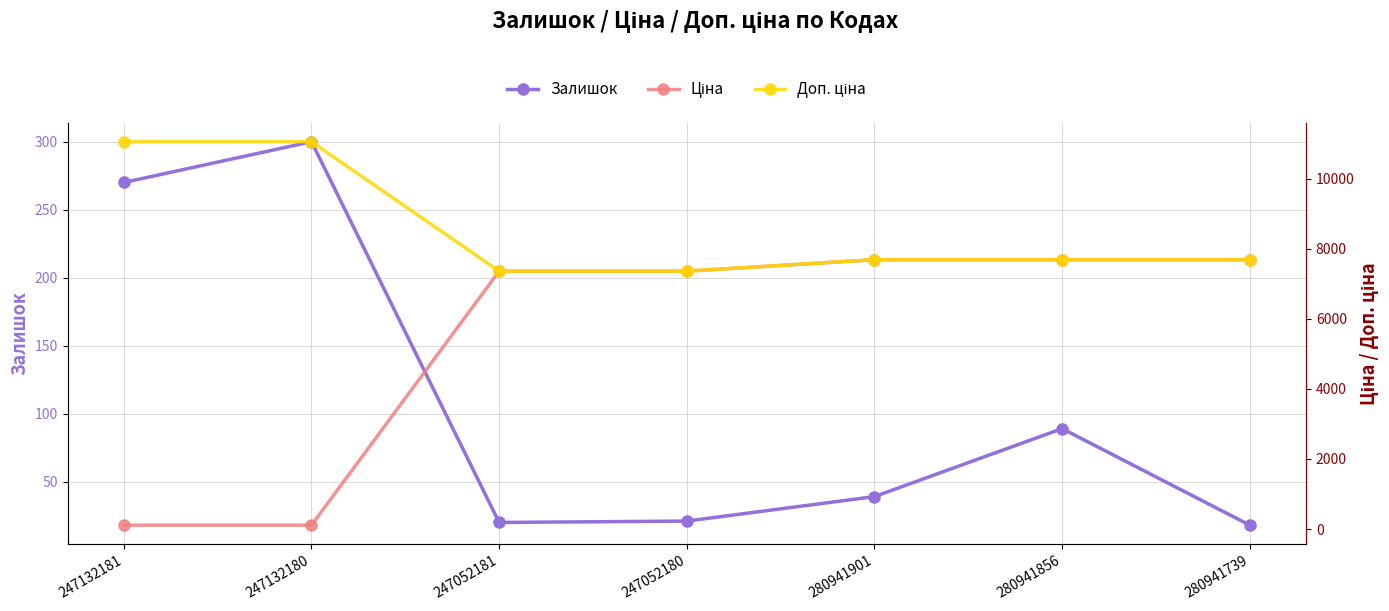

What is the approximate value of Залишок at 247052181?

20